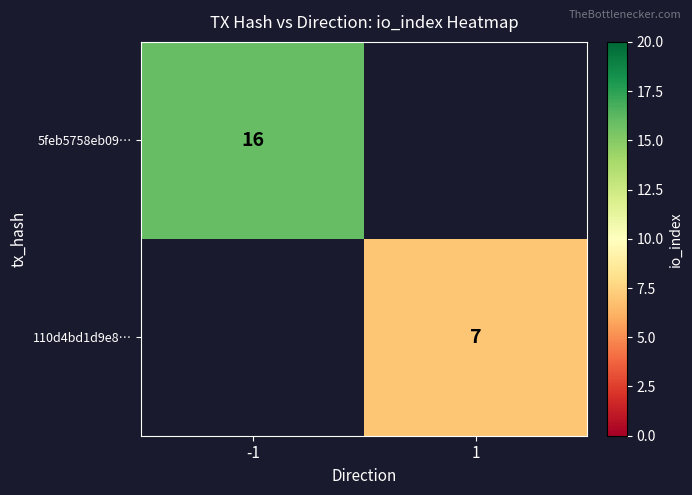

Which has a higher value, 1 or -1?

-1